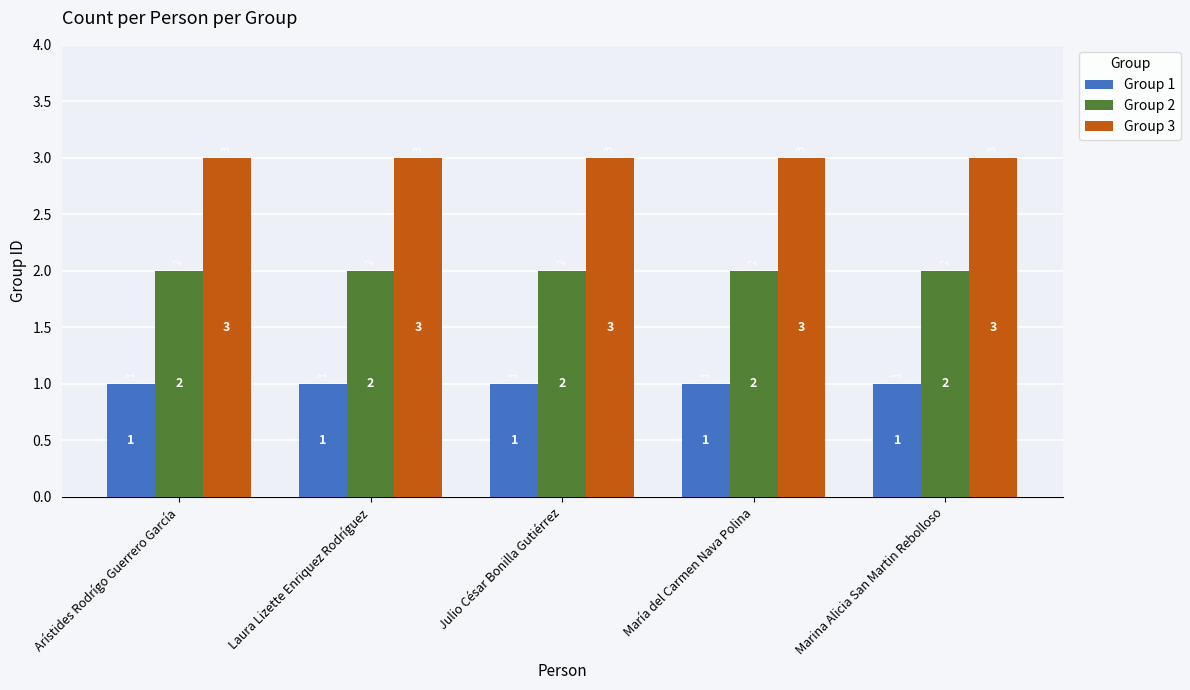

The value of Group 1 at Laura Lizette Enriquez Rodríguez is 1. True or false?

True